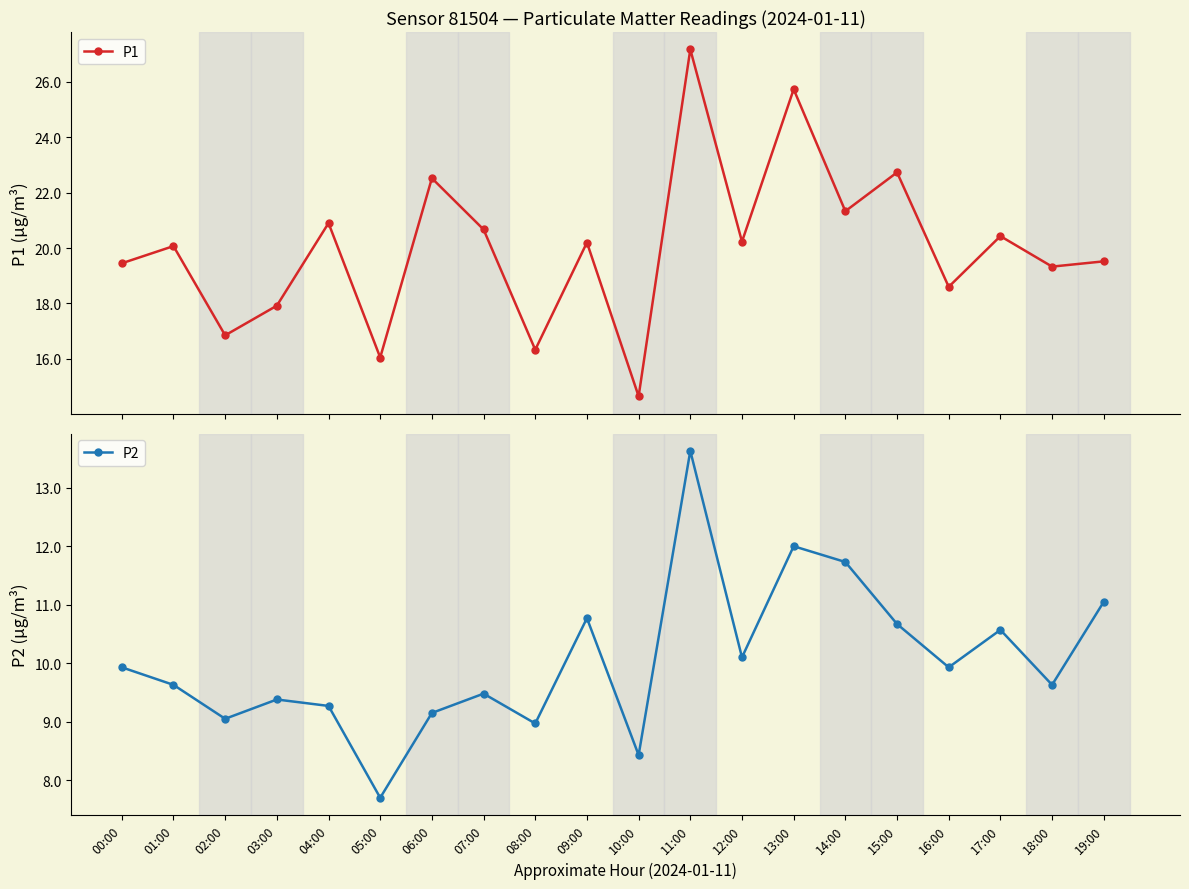

Reading left to right, transcribe all the data shown in this chart.

P1: 00:00=19.4	01:00=20.1	02:00=16.9	03:00=17.9	04:00=20.9	05:00=16.1	06:00=22.5	07:00=20.7	08:00=16.3	09:00=20.2	10:00=14.7	11:00=27.2	12:00=20.2	13:00=25.7	14:00=21.3	15:00=22.7	16:00=18.6	17:00=20.4	18:00=19.3	19:00=19.5
P2: 00:00=9.9	01:00=9.6	02:00=9.1	03:00=9.4	04:00=9.3	05:00=7.7	06:00=9.2	07:00=9.5	08:00=9.0	09:00=10.8	10:00=8.4	11:00=13.6	12:00=10.1	13:00=12.0	14:00=11.7	15:00=10.7	16:00=9.9	17:00=10.6	18:00=9.6	19:00=11.1